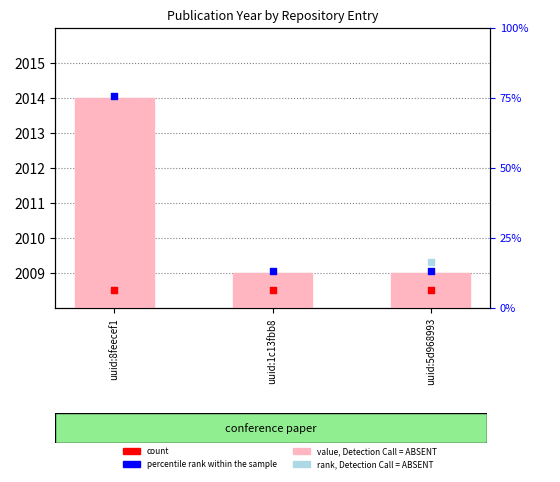

Is the value of count at uuid:1c13fbb8 greater than the value of value, Detection Call = ABSENT at uuid:8feecef1?

No